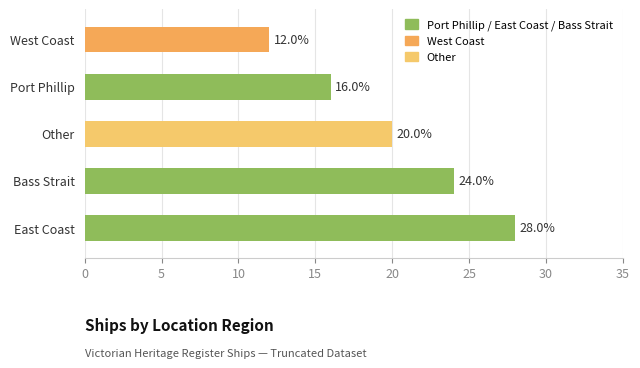

Count the values in the range 16 to 24.

3